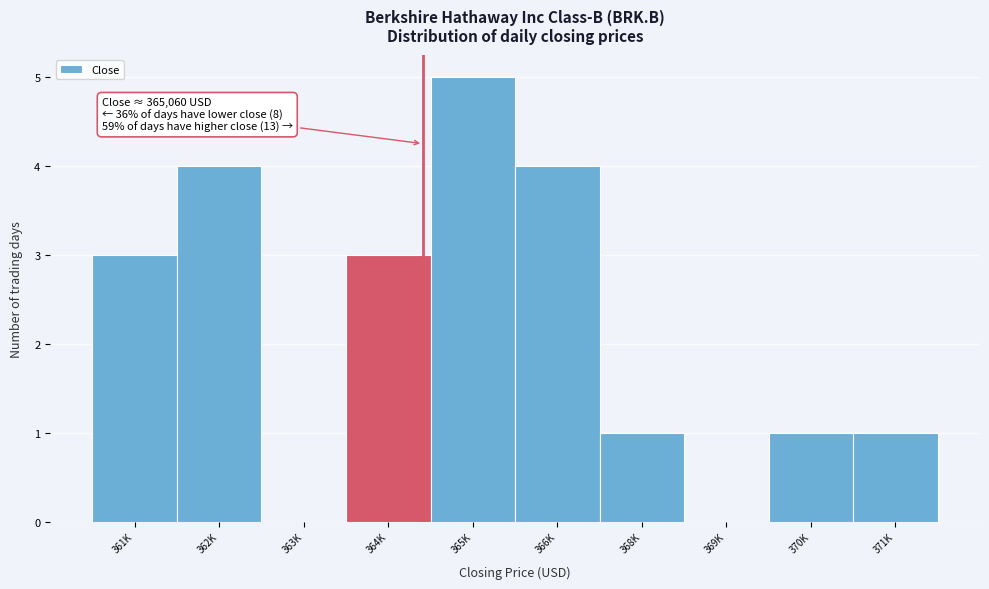

Reading left to right, transcribe all the data shown in this chart.

361K=3	362K=4	363K=0	364K=3	365K=5	366K=4	368K=1	369K=0	370K=1	371K=1